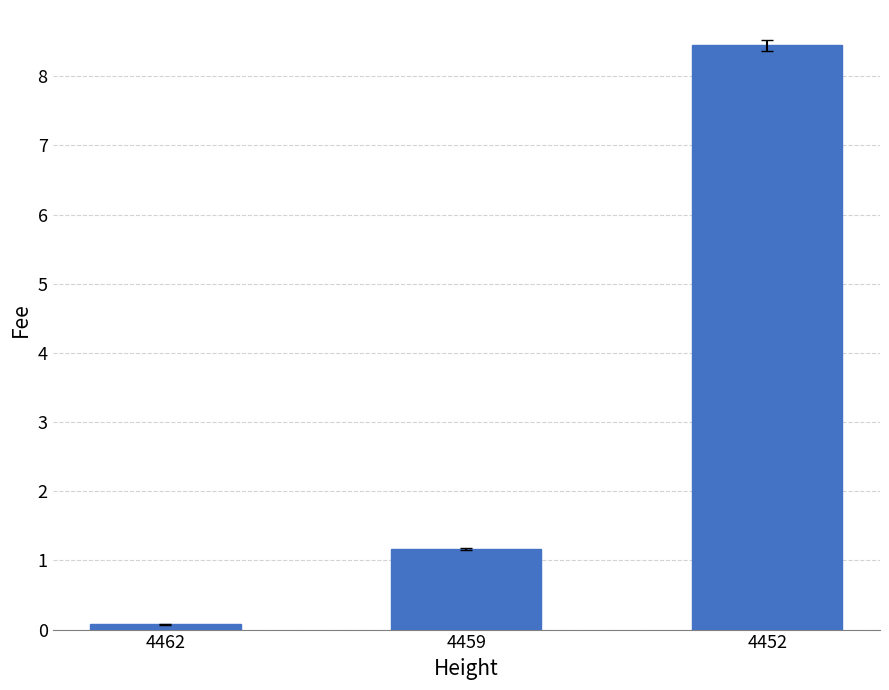

List the labels in order of value, largest first.

4452, 4459, 4462